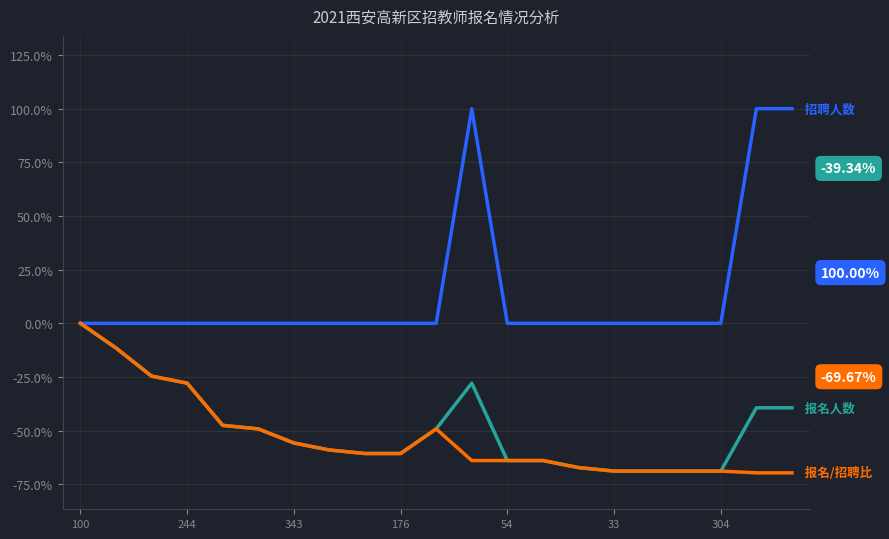

What is the greatest value displayed?

100.0